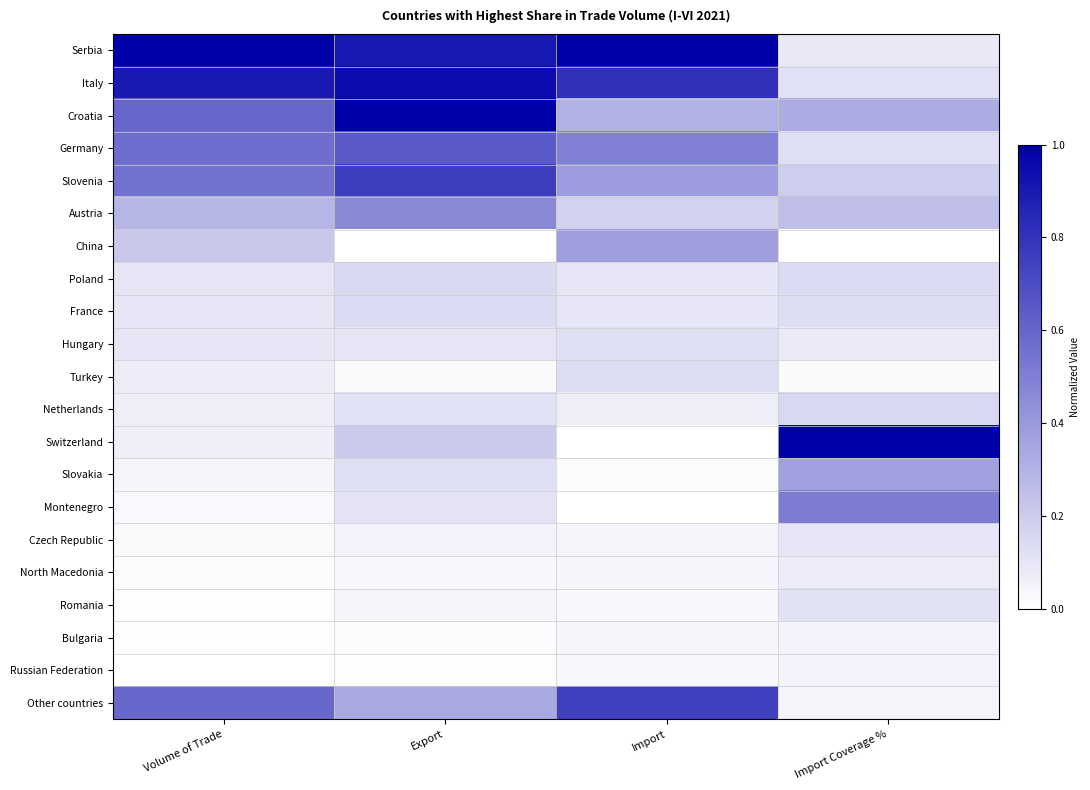

Which has a higher value, Export or Import Coverage %?

Export